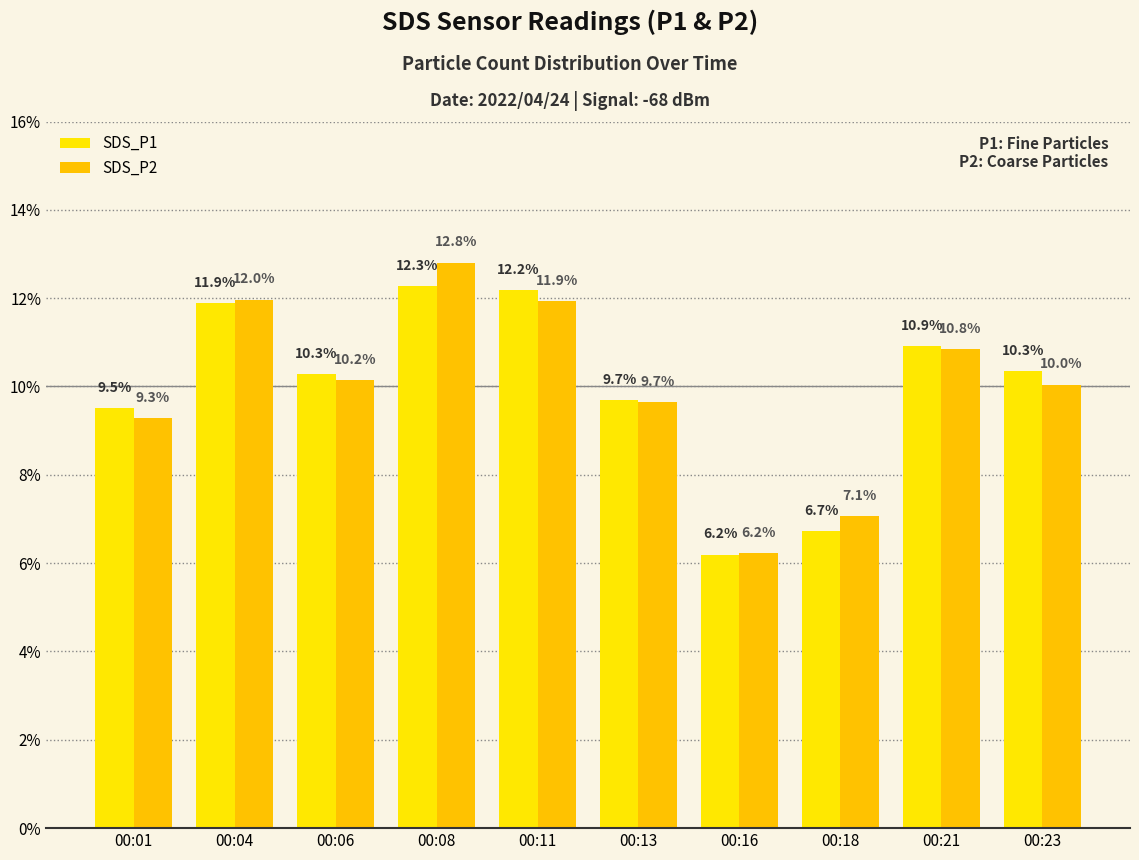

True or false: SDS_P1 has a value of 6.7 at 00:18.

True